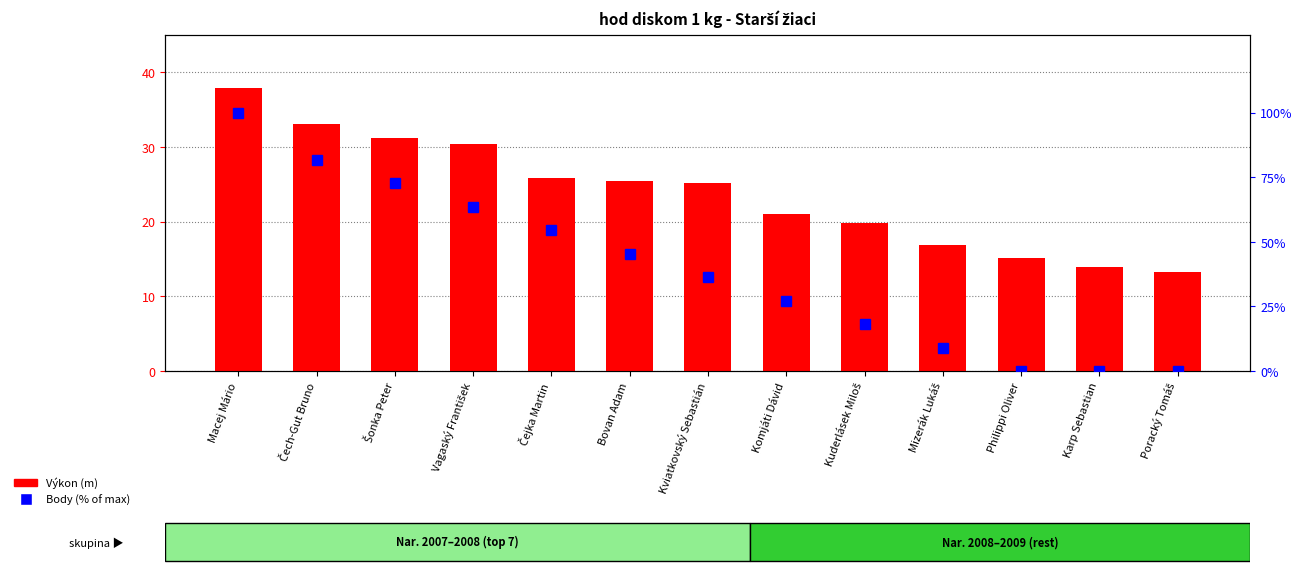

Count the number of categories in the chart.

13